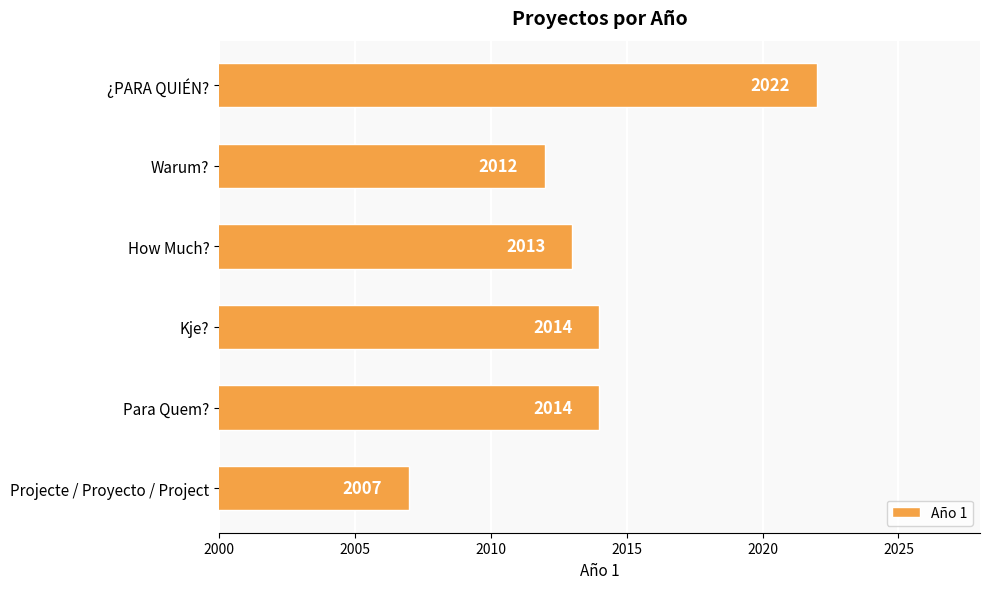

What is the smallest value displayed?

2007